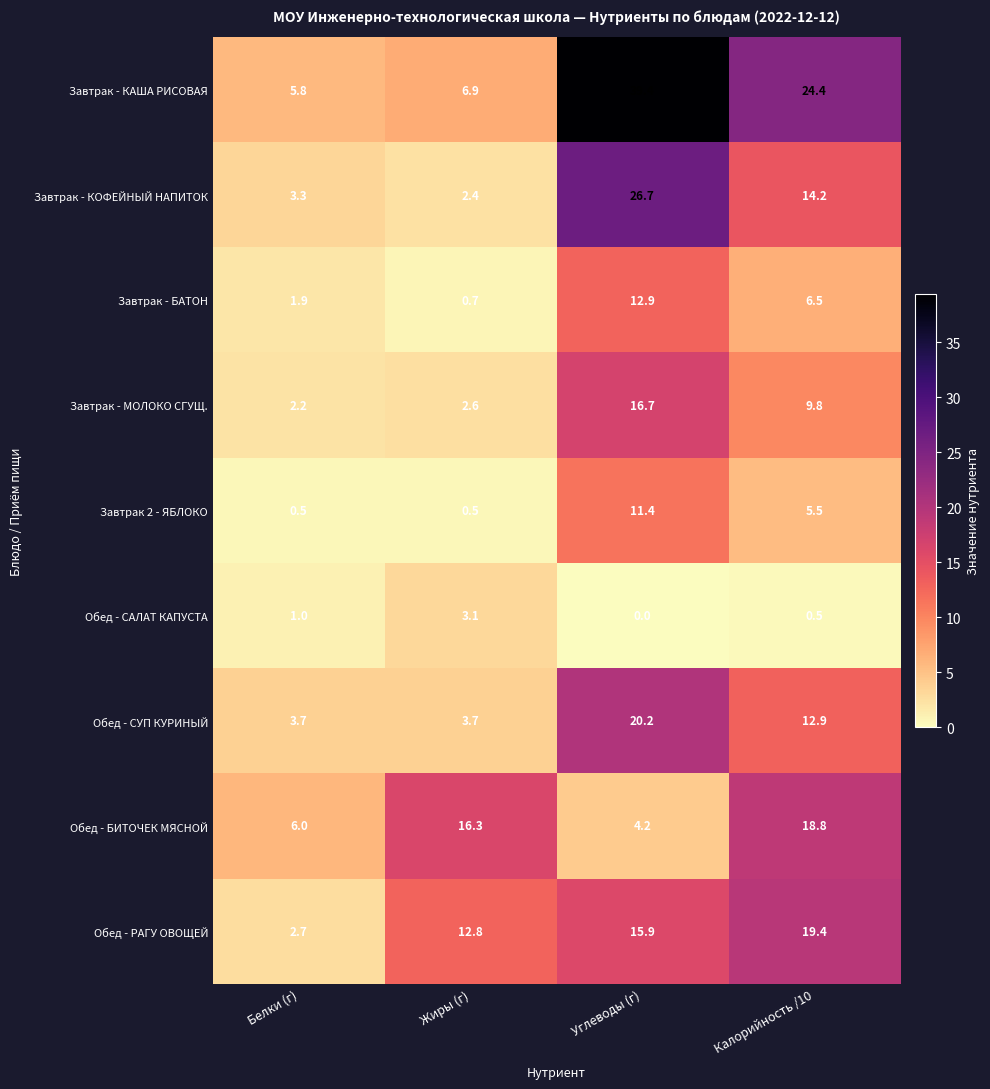

What is the average value of the Завтрак - КОФЕЙНЫЙ НАПИТОК series?

11.7